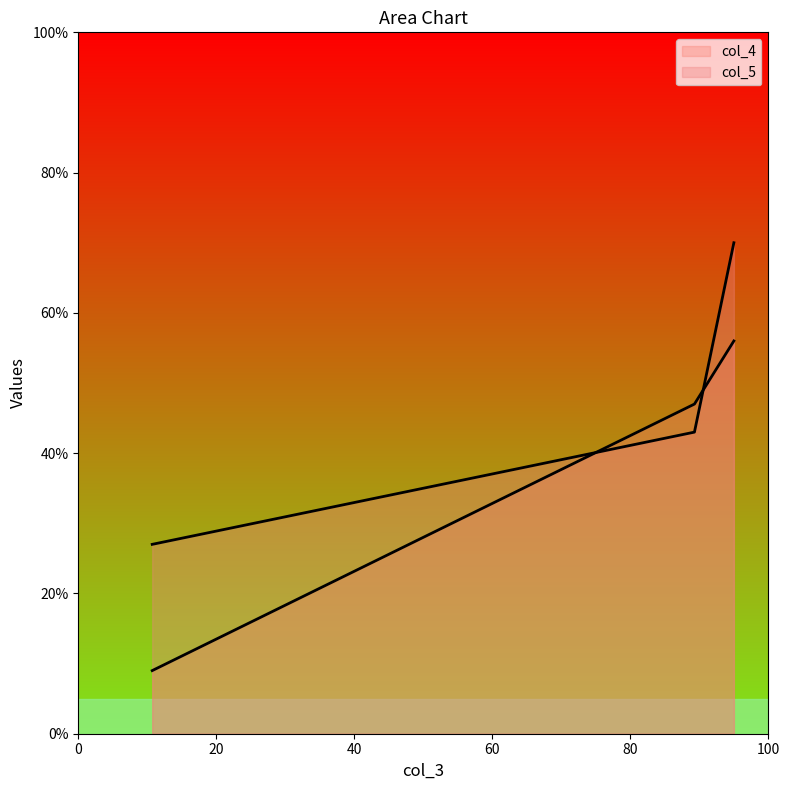

Reading right to left, what are all the values shown in this chart?

col_4: 56.0	47.0	9.0
col_5: 70.0	43.0	27.0